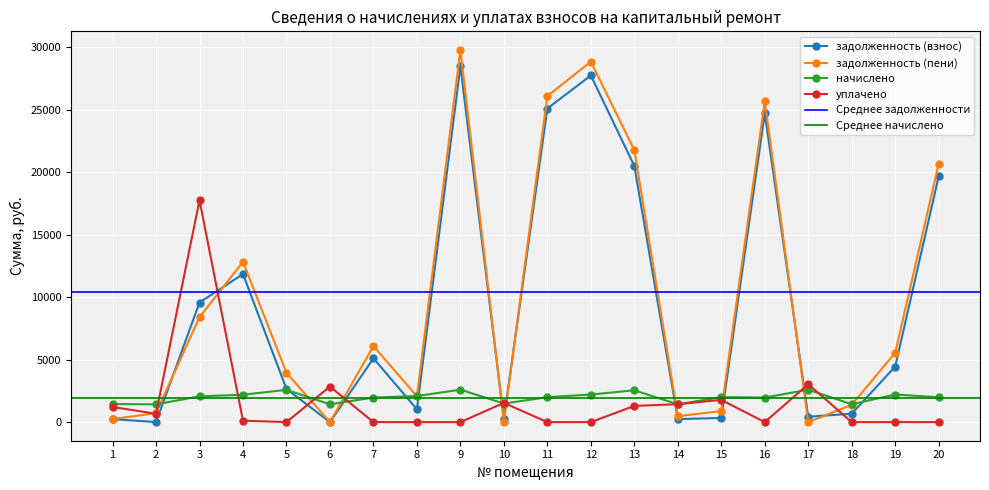

What is the lowest value of the начислено series?

1423.5